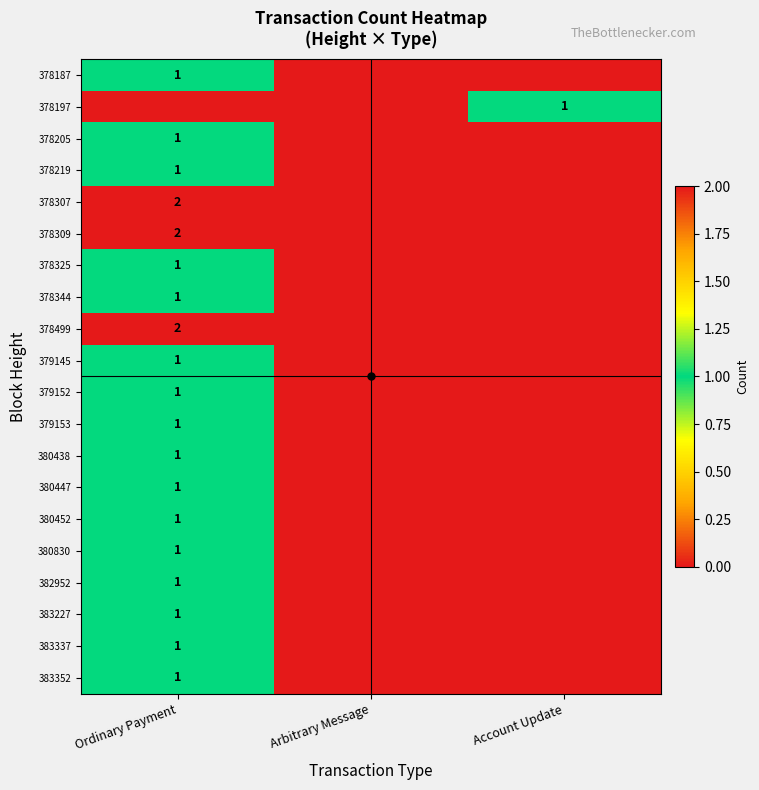

Rank the categories by 378325 value from highest to lowest.

Ordinary Payment, Arbitrary Message, Account Update